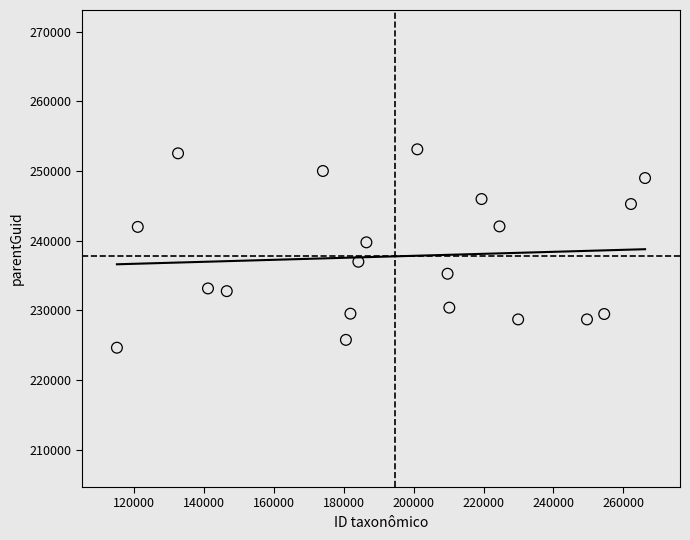

What Y value in the scatter plot is closest to 238893?

239778.7